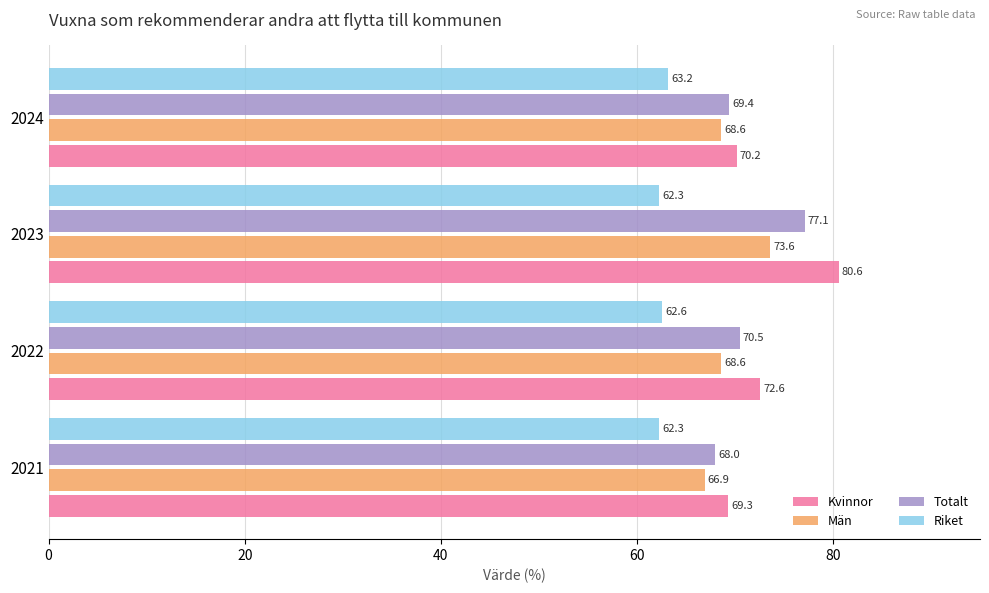

What is the smallest value displayed?

62.3